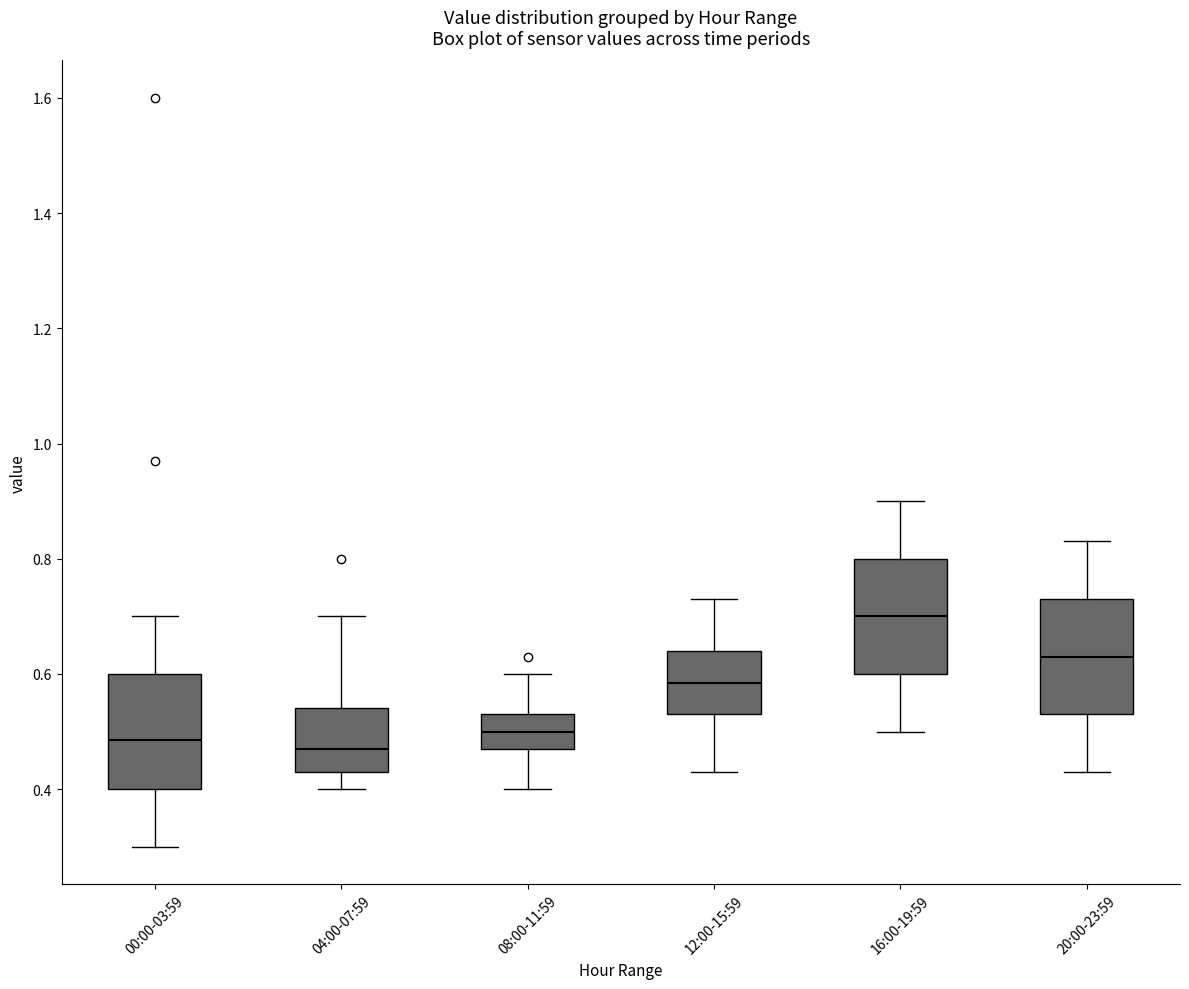

Reading left to right, transcribe this box plot: for each box, give where its median line is, the range the box spans, and where its two whiskers end, as read against the y-axis. The values are not printed on the chart, so give them approximately, as read against the axis.

00:00-03:59: median 0.48, box 0.40 to 0.60, whiskers 0.30 to 0.70
04:00-07:59: median 0.48, box 0.44 to 0.54, whiskers 0.40 to 0.70
08:00-11:59: median 0.50, box 0.48 to 0.54, whiskers 0.40 to 0.60
12:00-15:59: median 0.58, box 0.54 to 0.64, whiskers 0.44 to 0.74
16:00-19:59: median 0.70, box 0.60 to 0.80, whiskers 0.50 to 0.90
20:00-23:59: median 0.64, box 0.54 to 0.74, whiskers 0.44 to 0.84